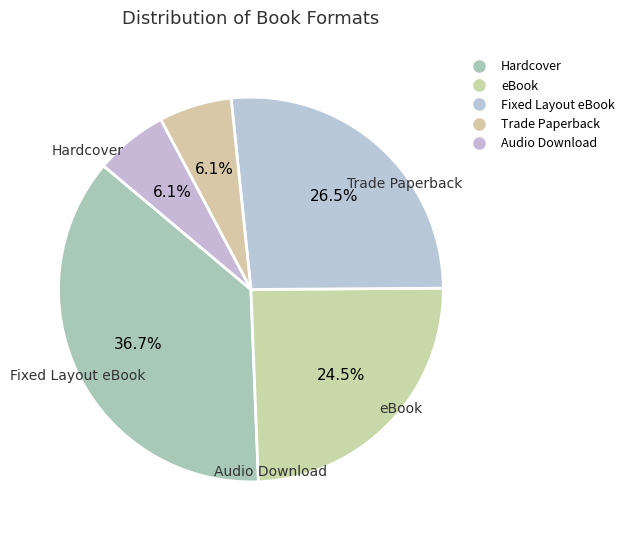

How many slices are in this pie chart?

5